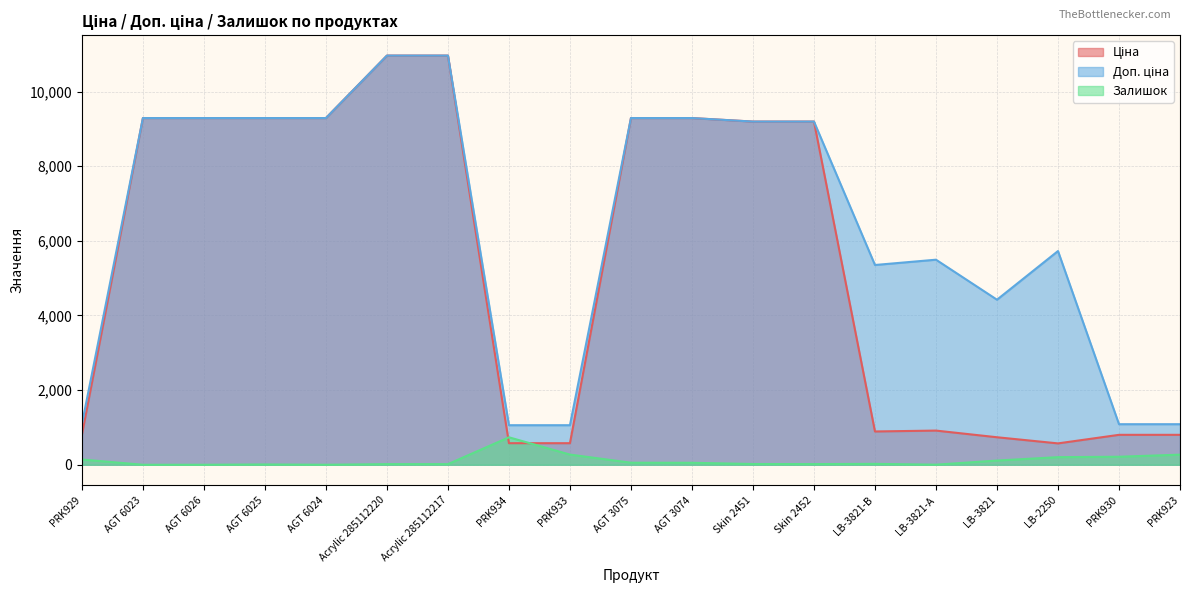

How many values in the Доп. ціна series are below 9196?

9